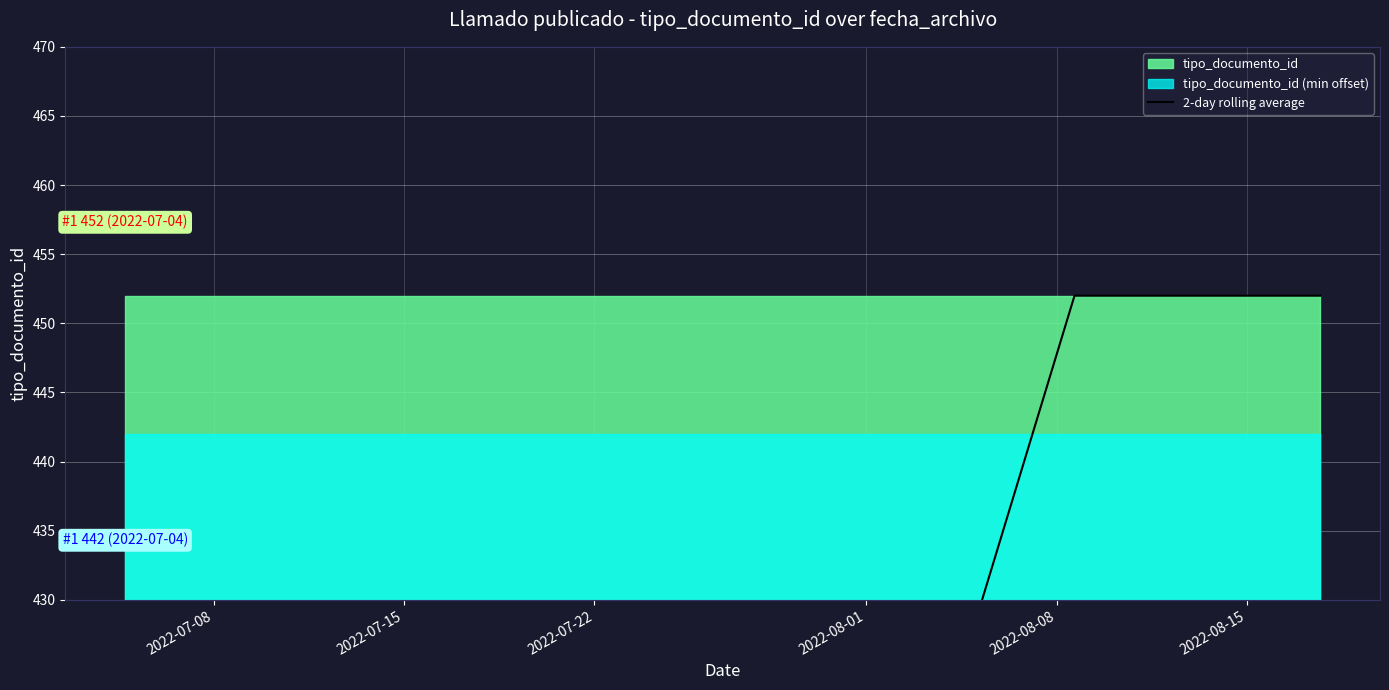

What is the average value?

377